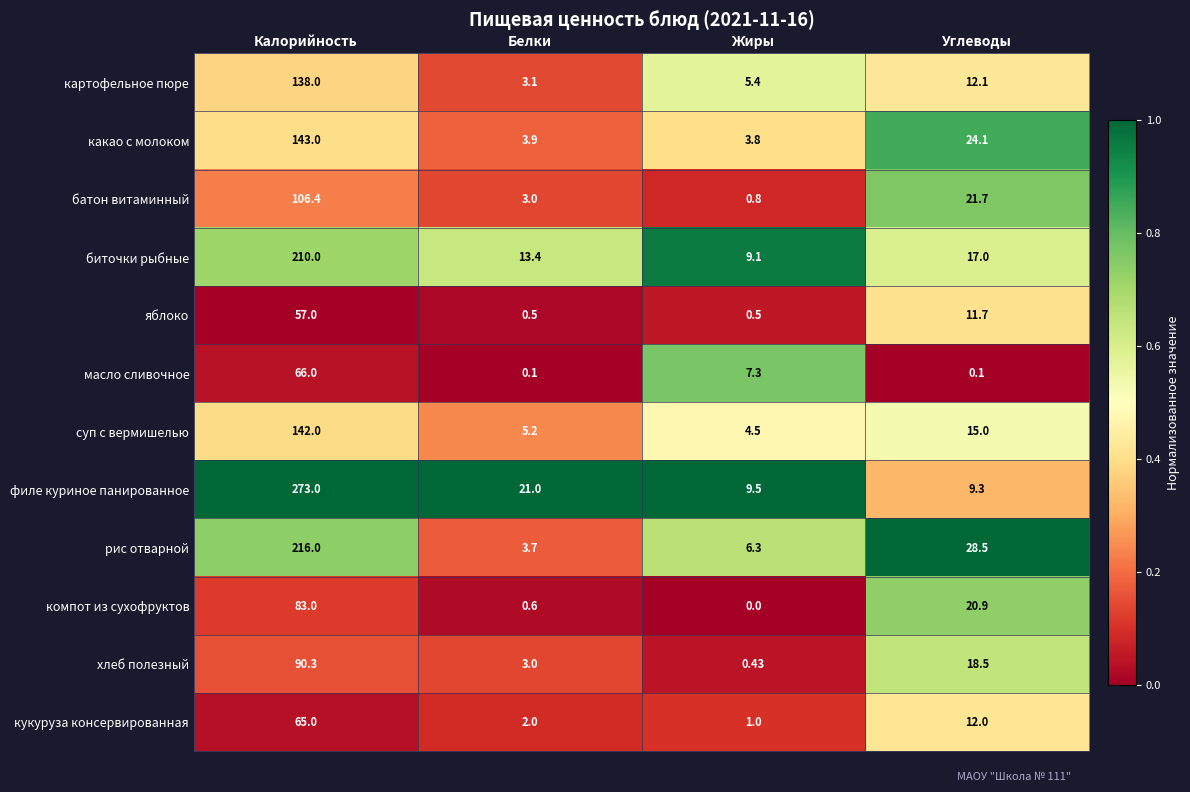

At which category is the sum across all series the highest?

Калорийность